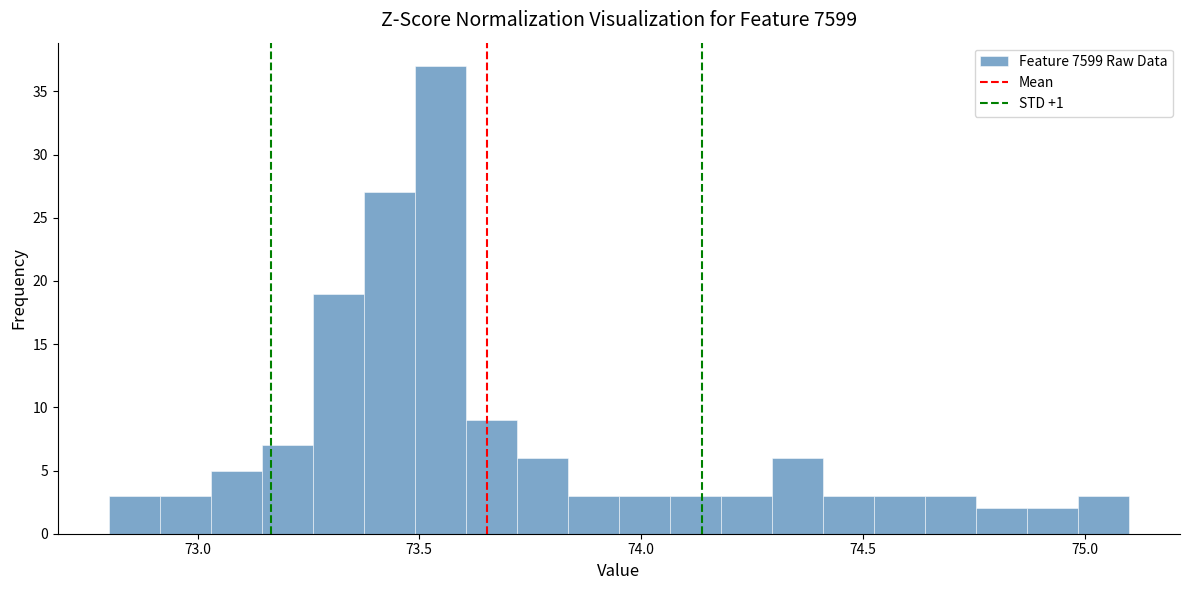

Read against the x-axis, roughly where is the centre of the tallest bar?

73.55